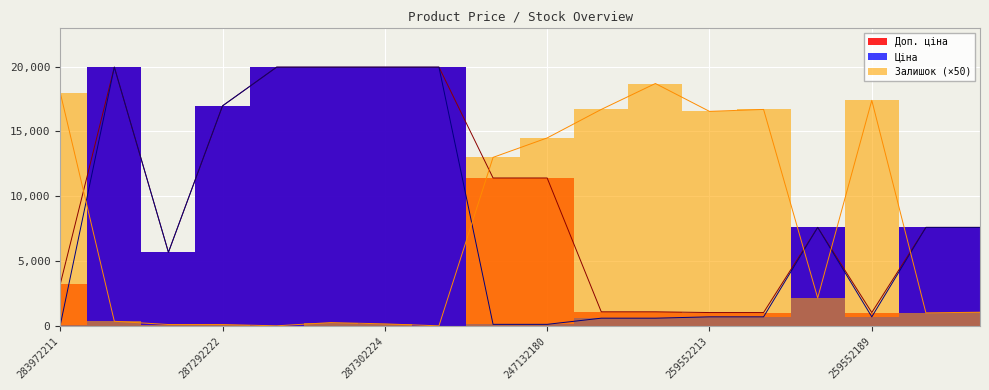

Which has a higher value, 284392211 or 283972211?

284392211